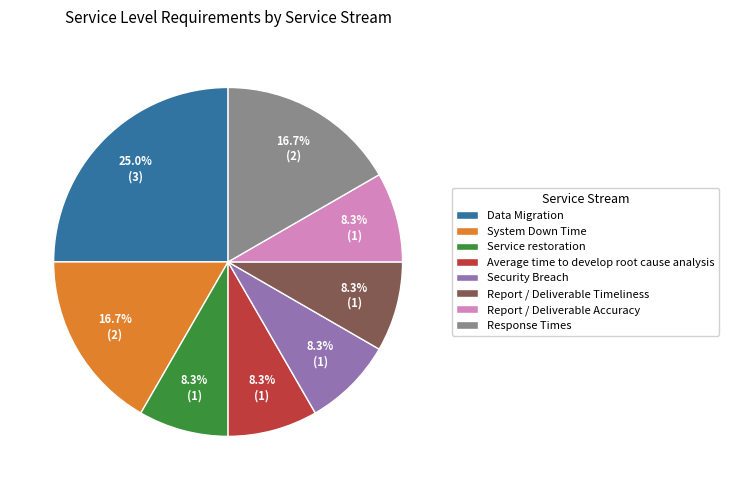

What is the total percentage of Data Migration and Service restoration?

33.3%